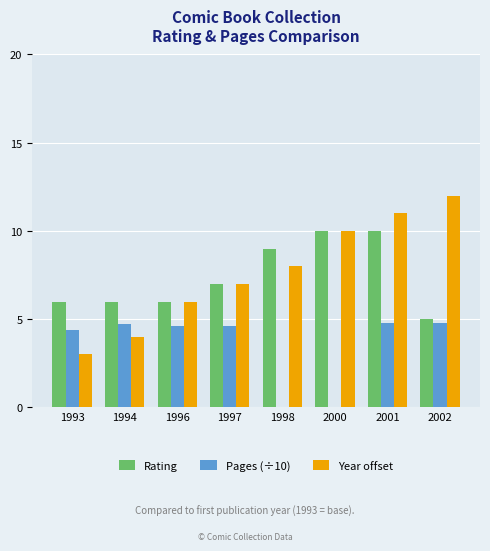

Reading left to right, what are all the values shown in this chart?

Rating: 6.0	6.0	6.0	7.0	9.0	10.0	10.0	5.0
Pages (÷10): 4.4	4.7	4.6	4.6	0.0	0.0	4.8	4.8
Year offset: 3.0	4.0	6.0	7.0	8.0	10.0	11.0	12.0